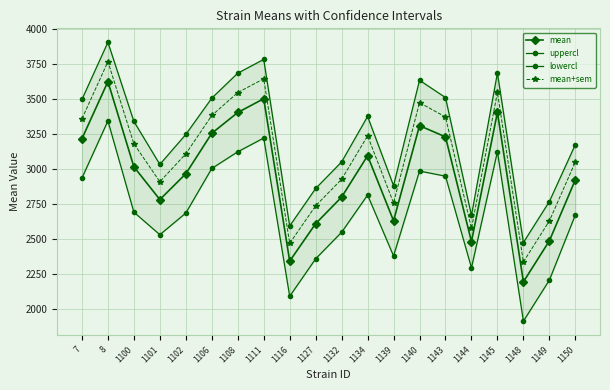

What is the difference between the highest and lowest values at 1102?

561.0